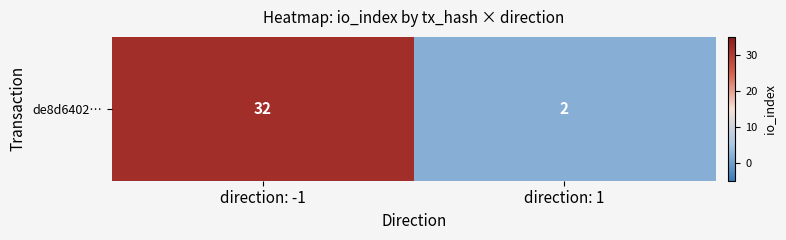

List the labels in order of value, smallest first.

direction: 1, direction: -1